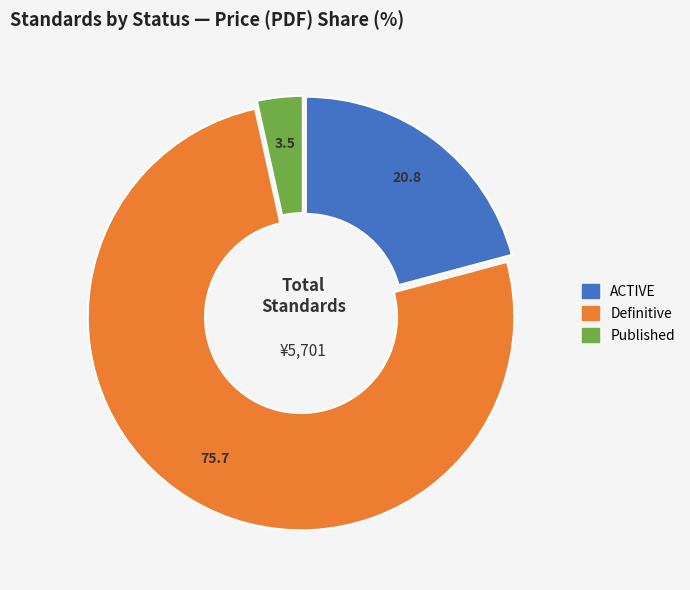

How many slices are in this pie chart?

3